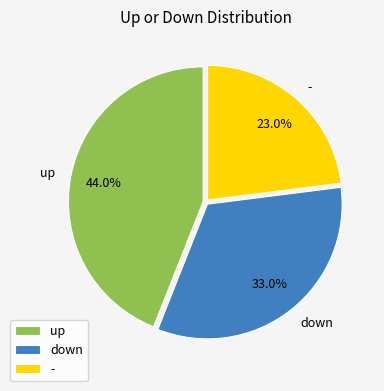

Does - represent more than half of the total?

No